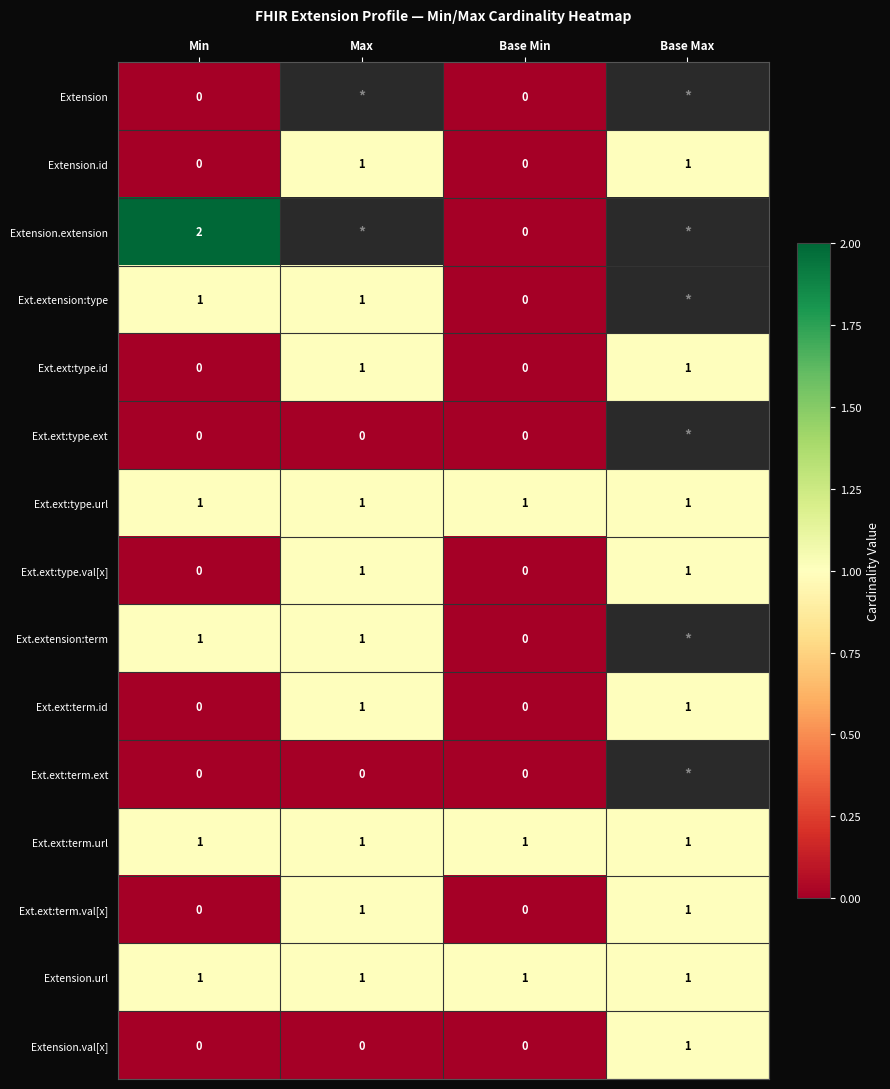

Which has a higher value, Max or Base Max?

Base Max